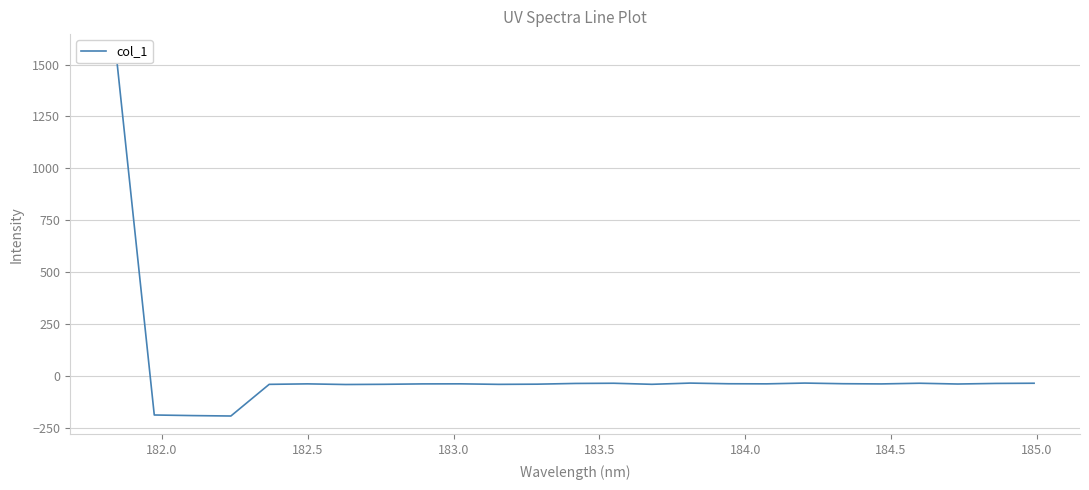

What is the smallest value displayed?

-193.2